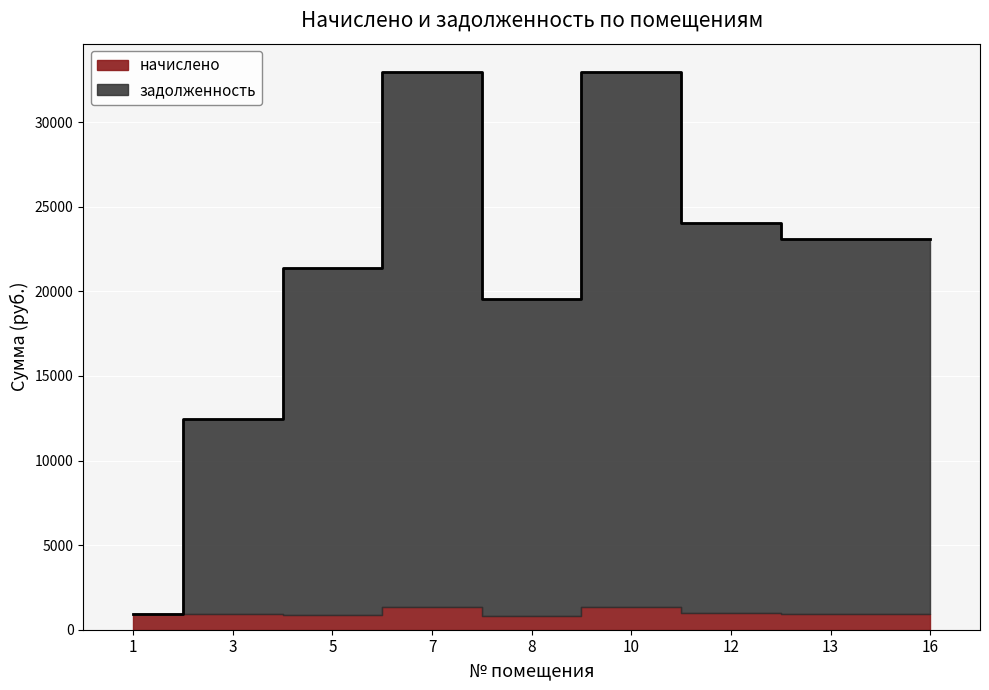

How many categories are shown in the chart?

9